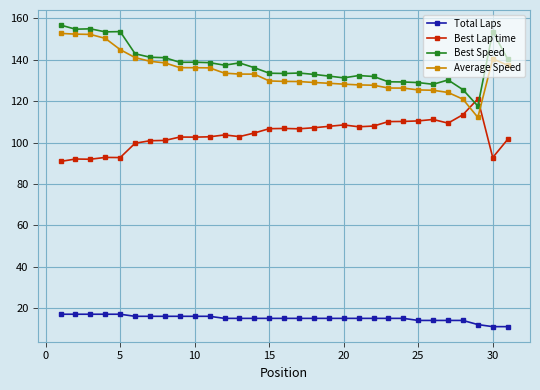

True or false: Average Speed and Total Laps intersect in this chart.

False